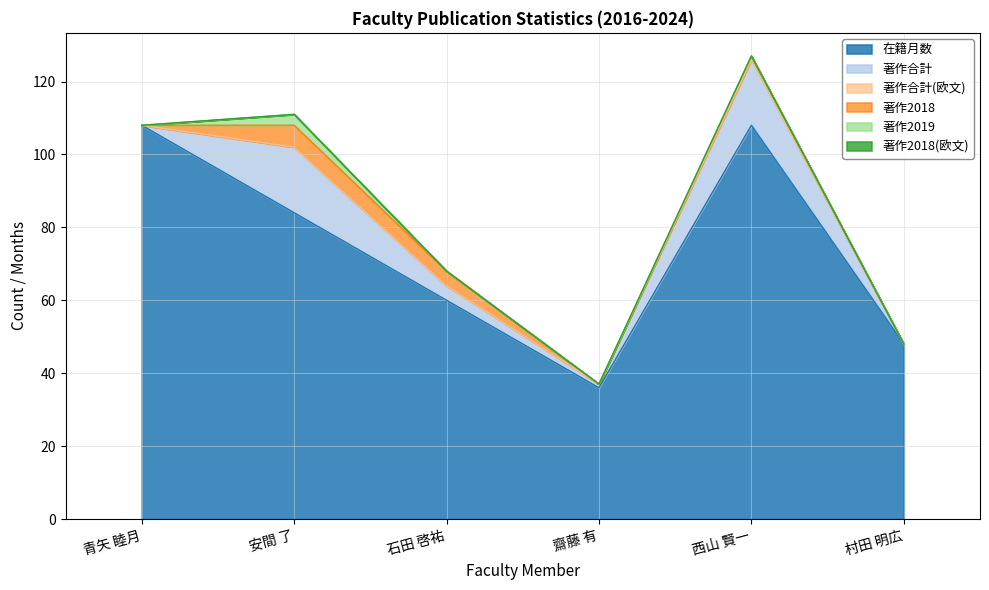

The 著作2018 series shows 3 at 村田 明広. True or false?

False